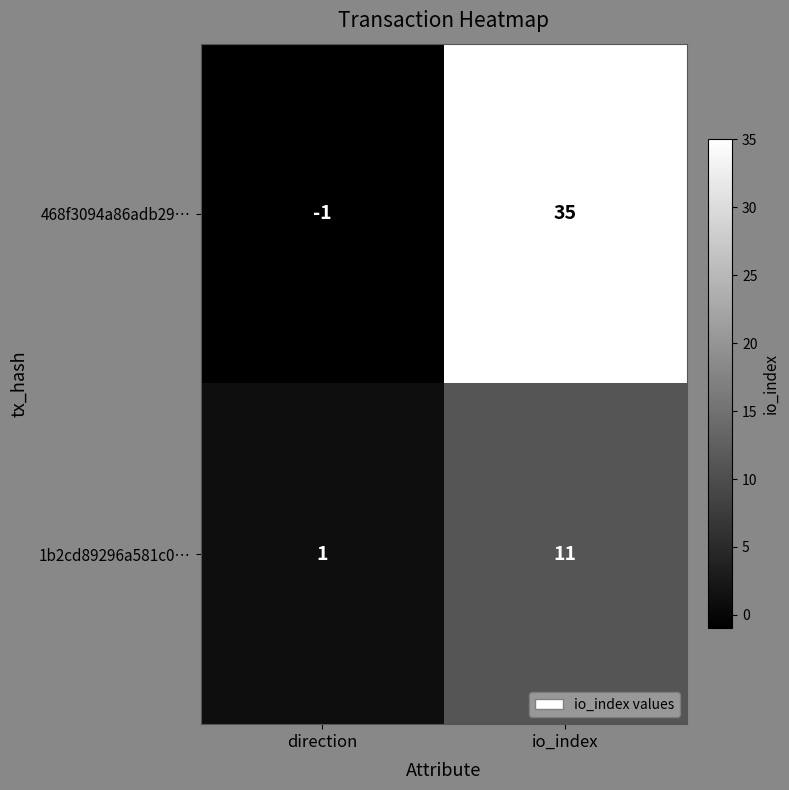

At which category does the chart reach its peak across all series?

io_index